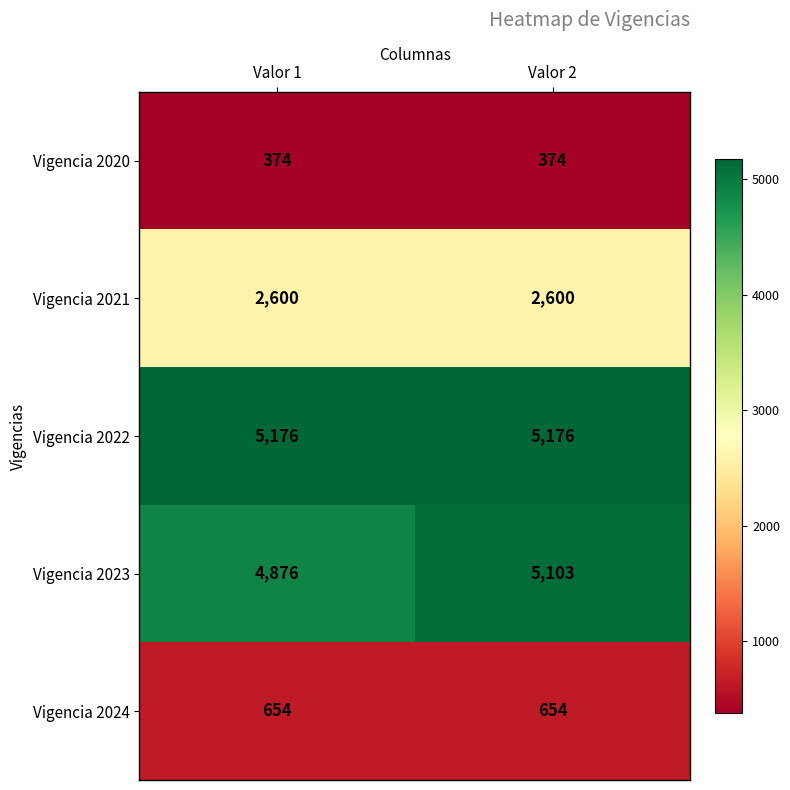

What value does the Vigencia 2023 series have at Valor 2?

5103